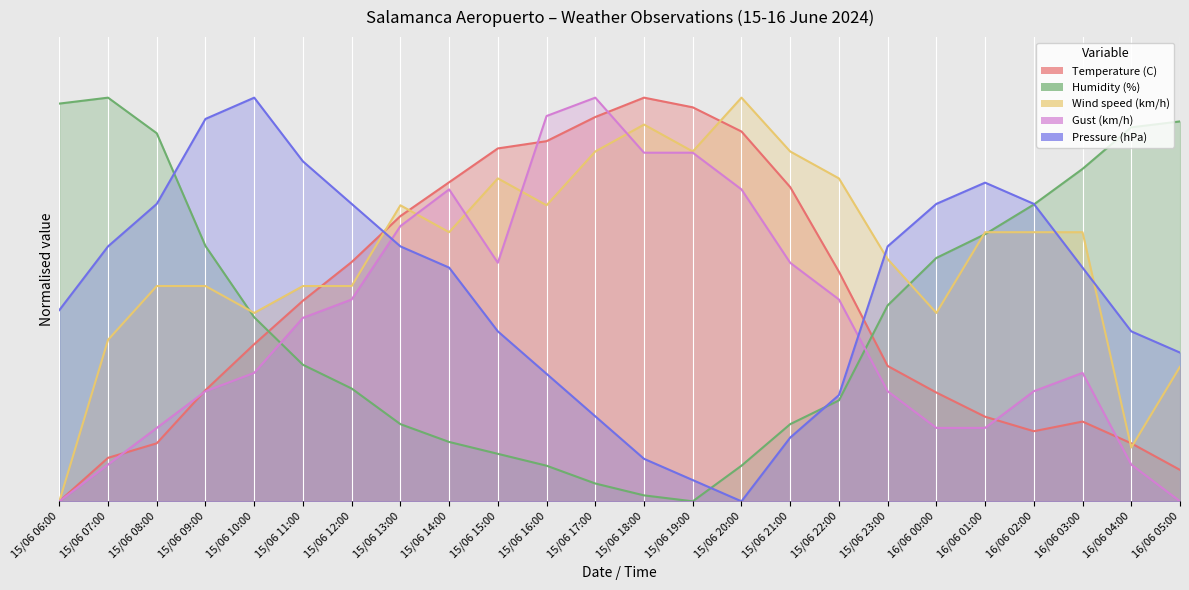

Which series changed the most between 15/06 14:00 and 16/06 03:00?

Humidity (%)